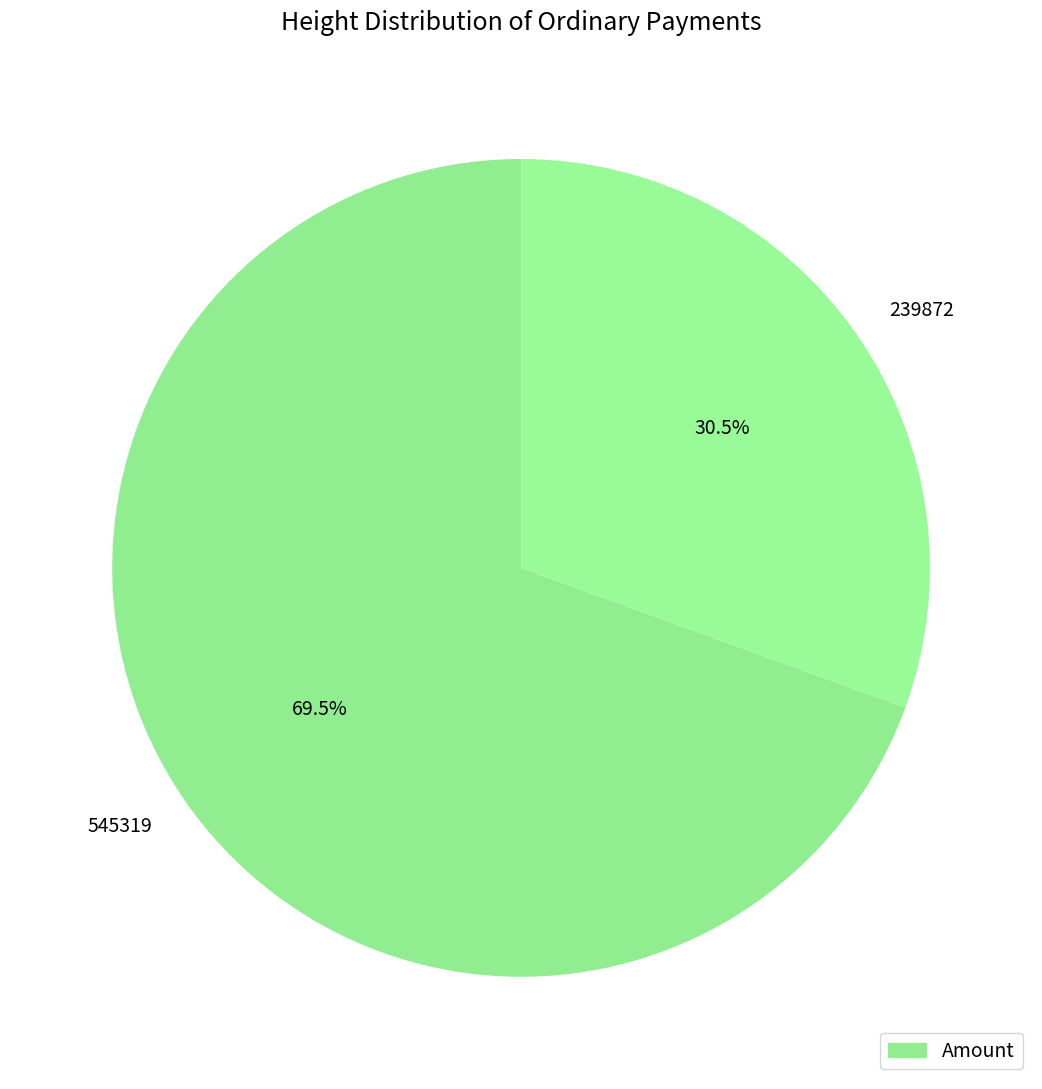

Which category has the smallest portion of the pie?

239872